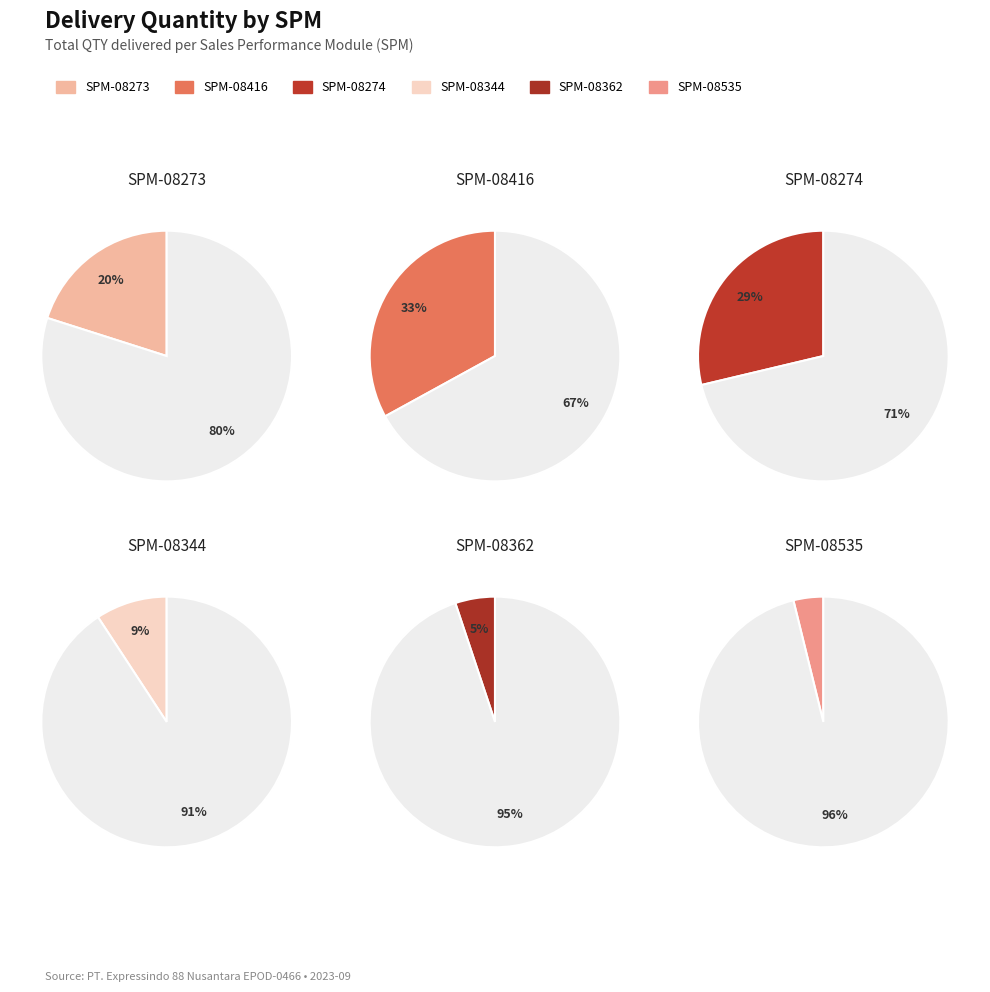

Which slice is the largest?

SPM-08416